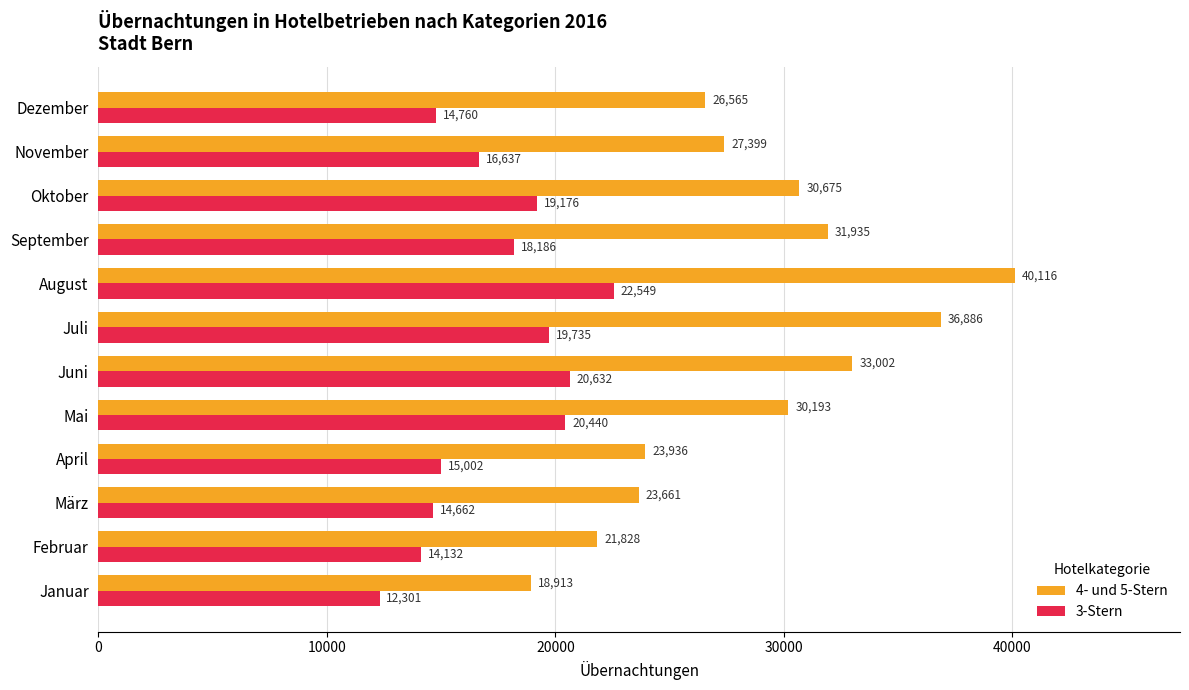

The value of 4- und 5-Stern at November is 27399. True or false?

True